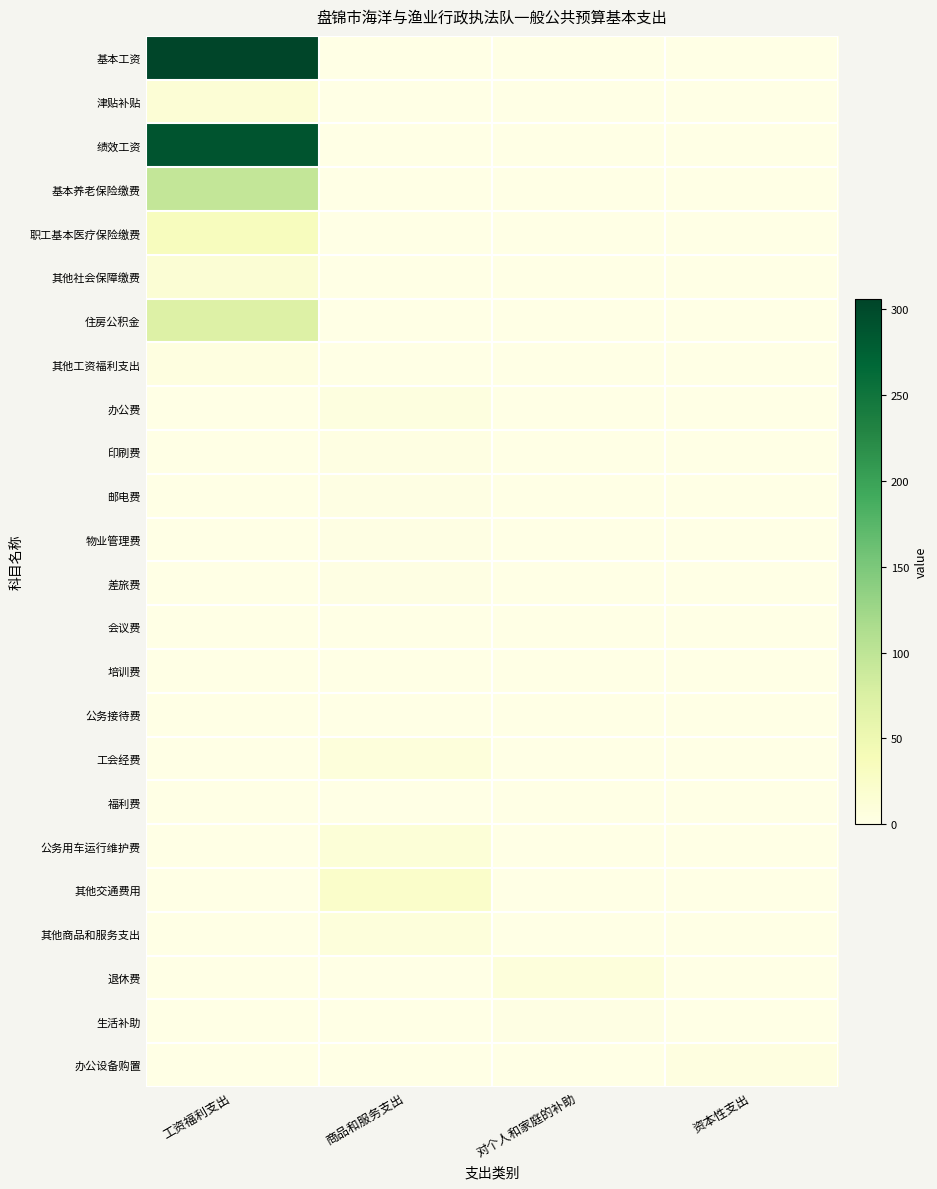

At which category is the sum across all series the highest?

工资福利支出